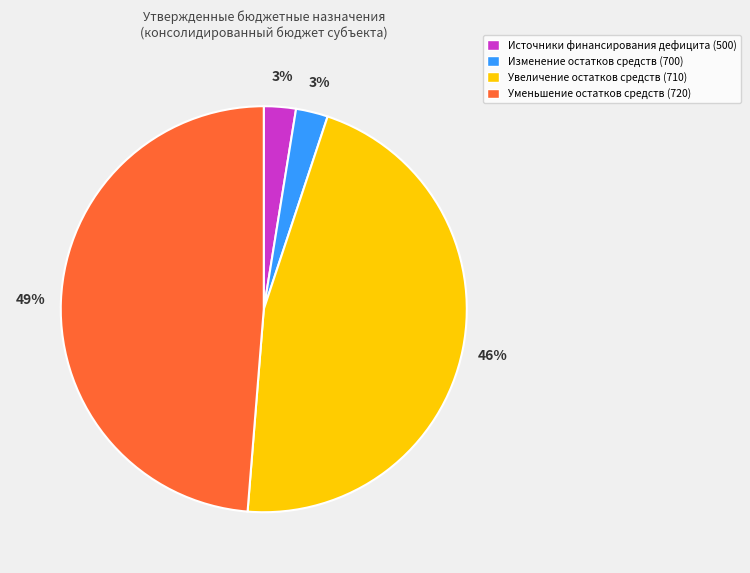

To the nearest percent, what percentage of the pie is Увеличение остатков средств (710)?

46%